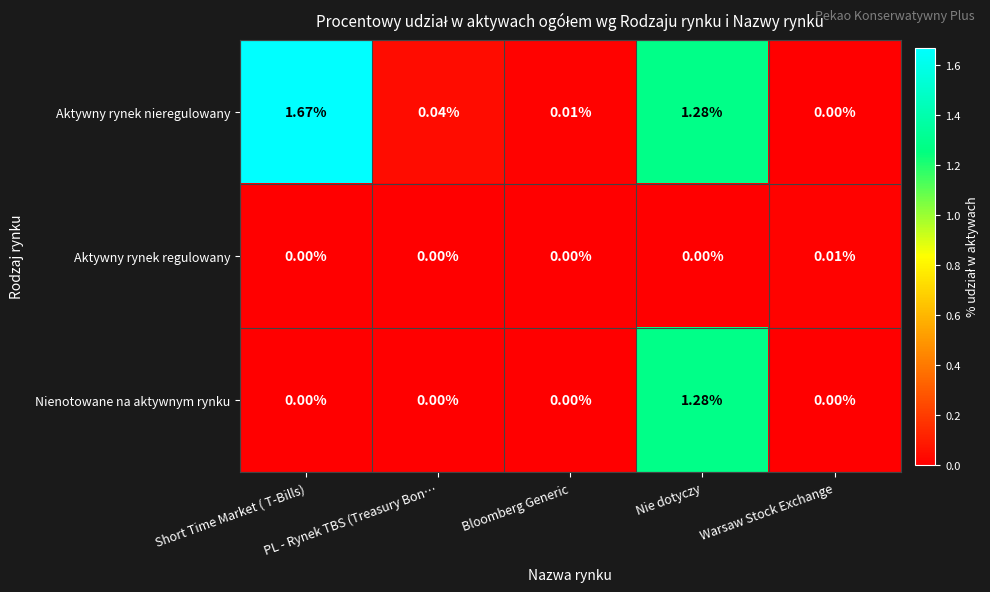

Is the value of Aktywny rynek nieregulowany at PL - Rynek TBS (Treasury Bon… greater than the value of Aktywny rynek regulowany at Short Time Market ( T-Bills)?

Yes